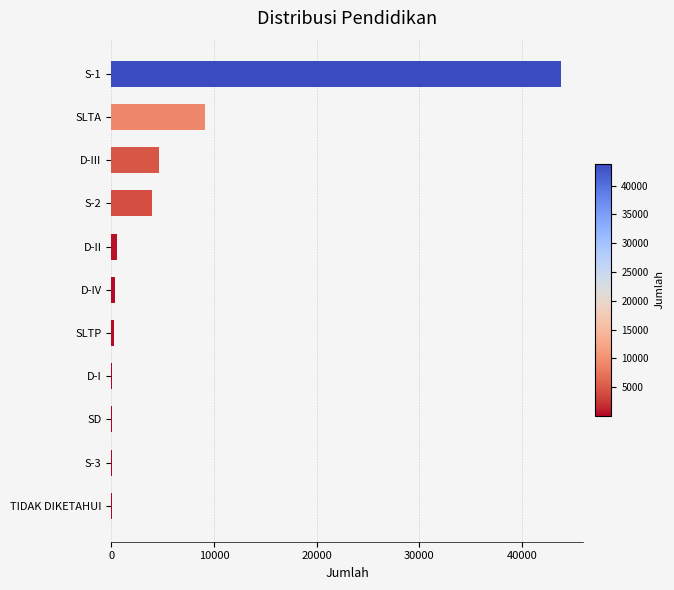

What is the sum of all values?

63010